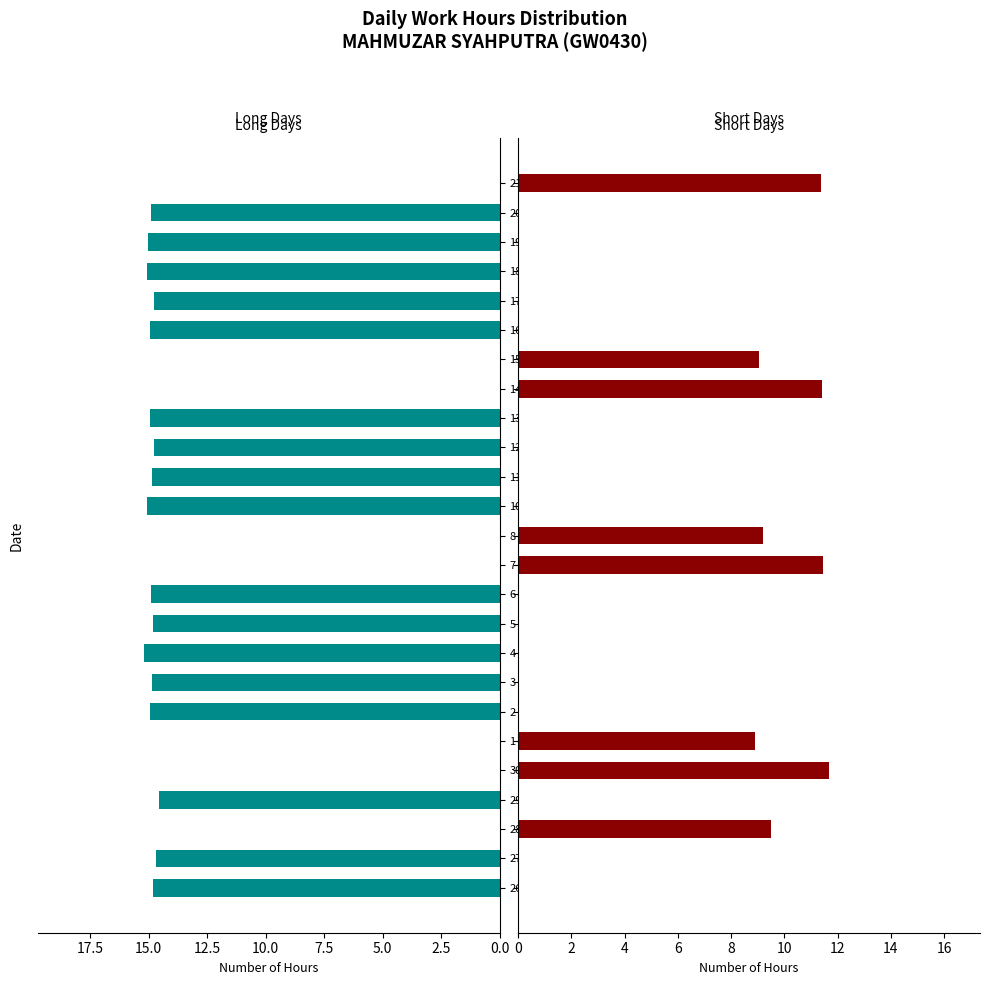

Reading left to right, list all the values displayed in this chart.

Long Days (>=12h): 14.8	14.7	0.0	14.6	0.0	0.0	14.9	14.9	15.2	14.8	14.9	0.0	0.0	15.1	14.8	14.8	14.9	0.0	0.0	14.9	14.8	15.1	15.0	14.9	0.0
Short Days (<12h): 0.0	0.0	9.5	0.0	11.7	8.9	0.0	0.0	0.0	0.0	0.0	11.5	9.2	0.0	0.0	0.0	0.0	11.4	9.0	0.0	0.0	0.0	0.0	0.0	11.4